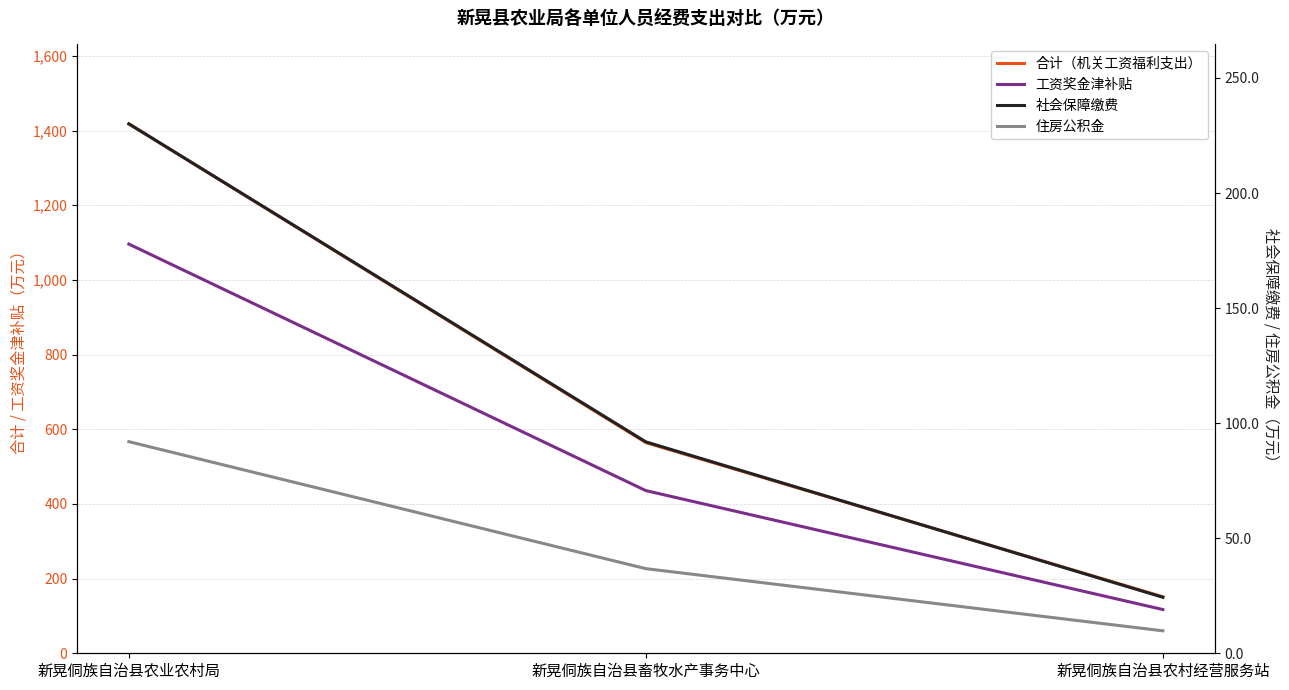

What position from the left is 新晃侗族自治县农业农村局?

1